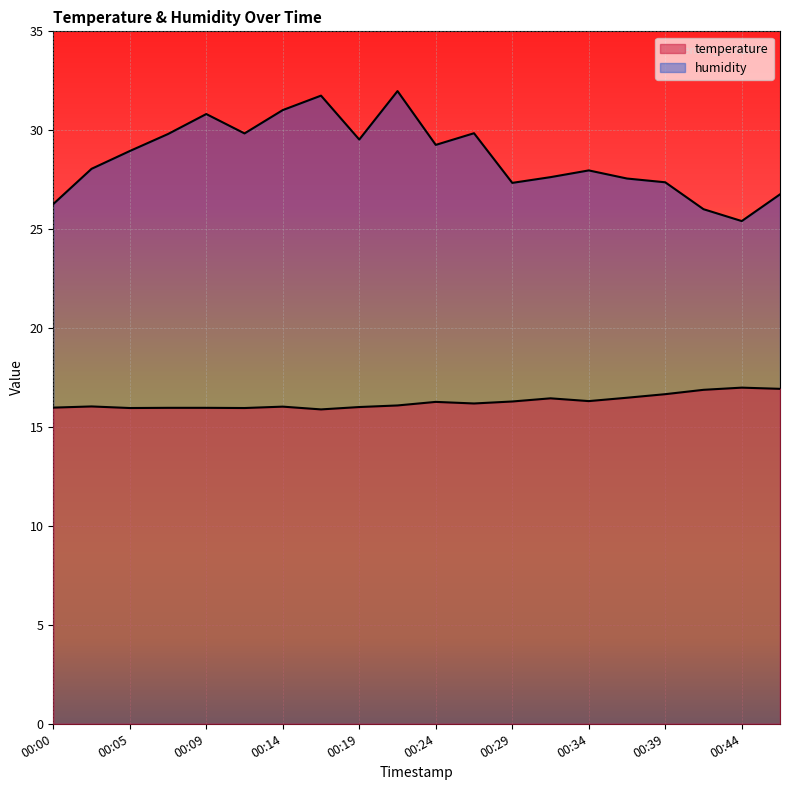

At which category does humidity reach its first local peak?

00:09